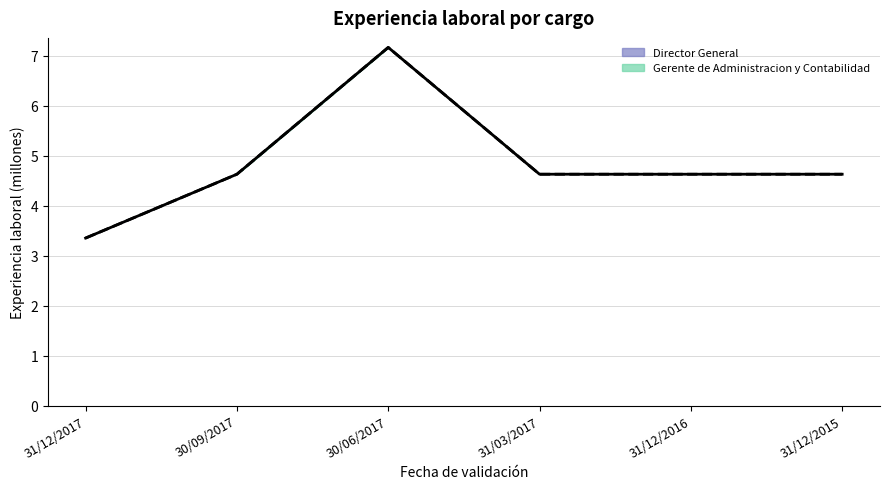

At which category does Gerente de Administracion y Contabilidad reach its first local valley?

31/03/2017